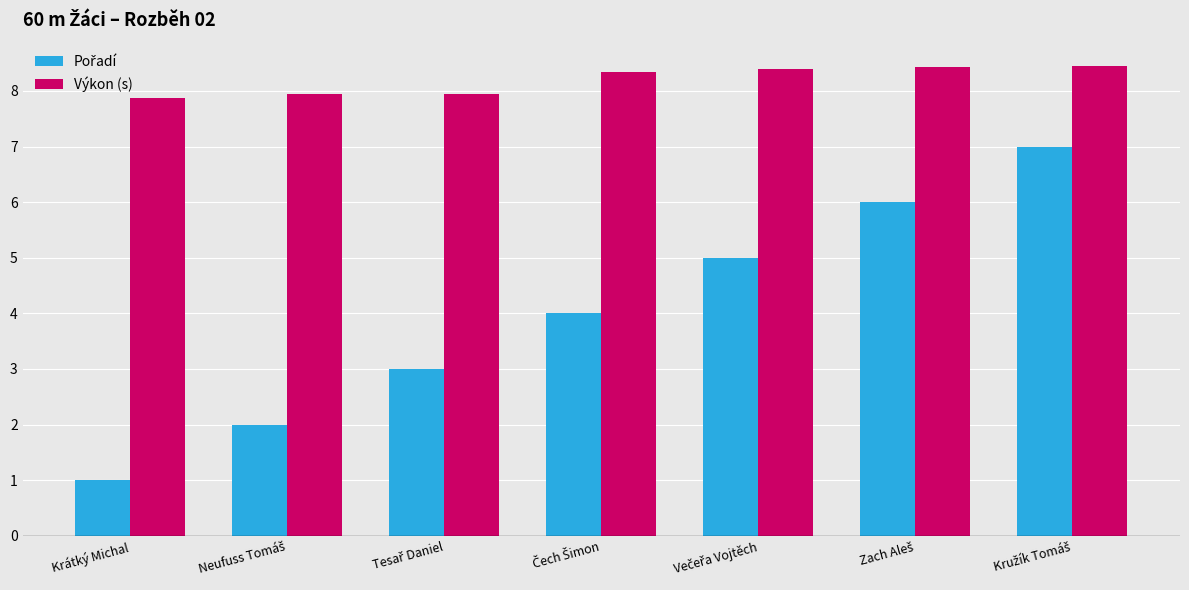

What is the total value across all series at Krátký Michal?

8.9